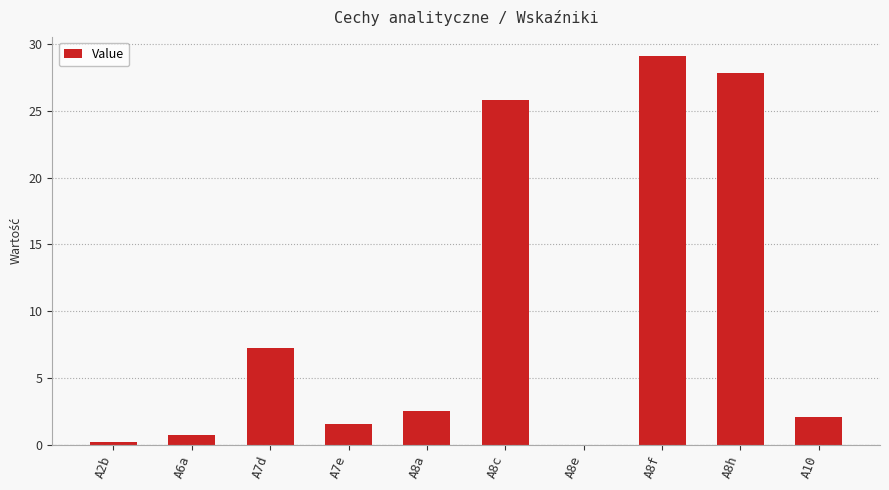

What is the sum of the values at A6a and A8f?

29.8